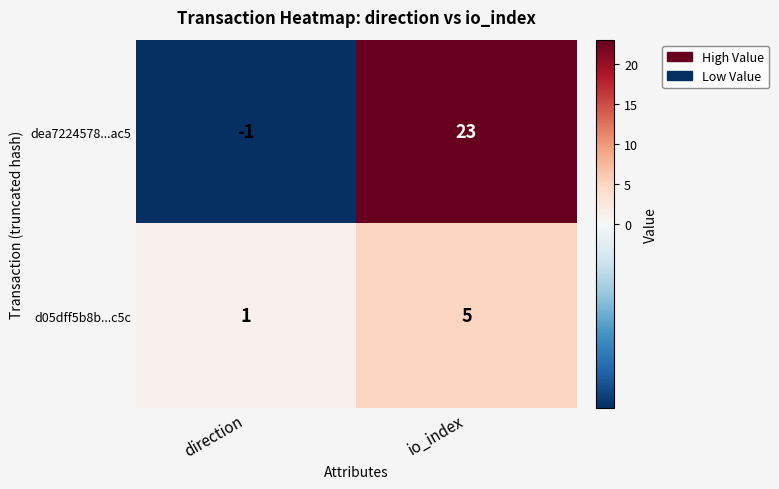

True or false: dea7224578...ac5 has a value of -2 at direction.

False